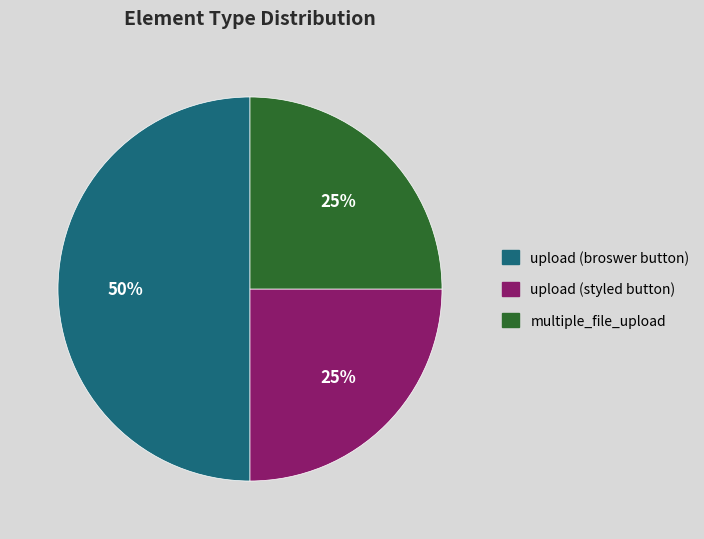

How many slices are in this pie chart?

3